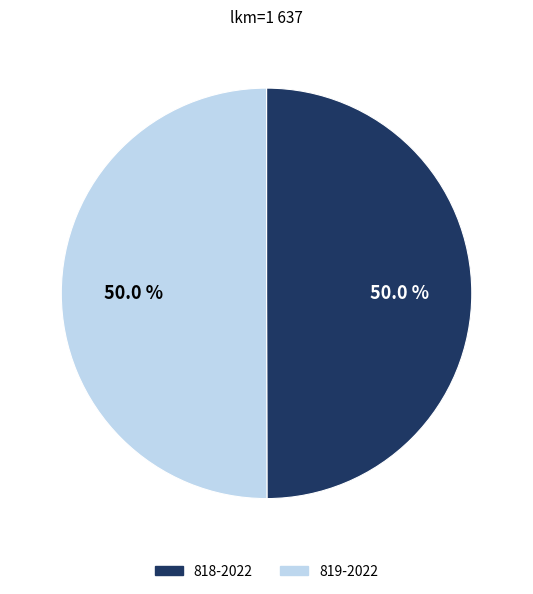

Is it true that 819-2022 is 50% of the pie?

True